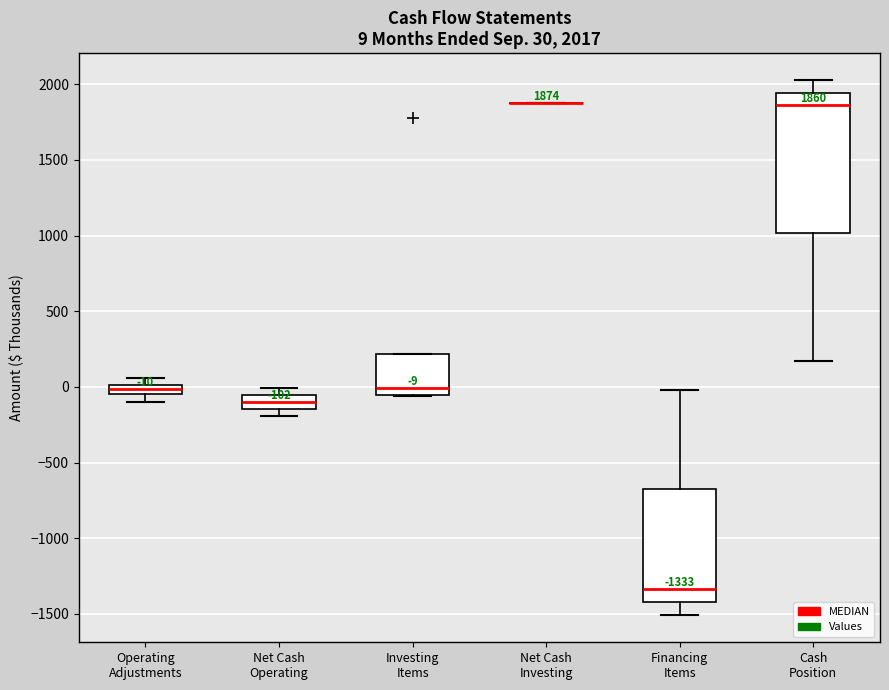

Comparing the boxes themselves (not the whiskers), which one is the tallest?

Cash Position